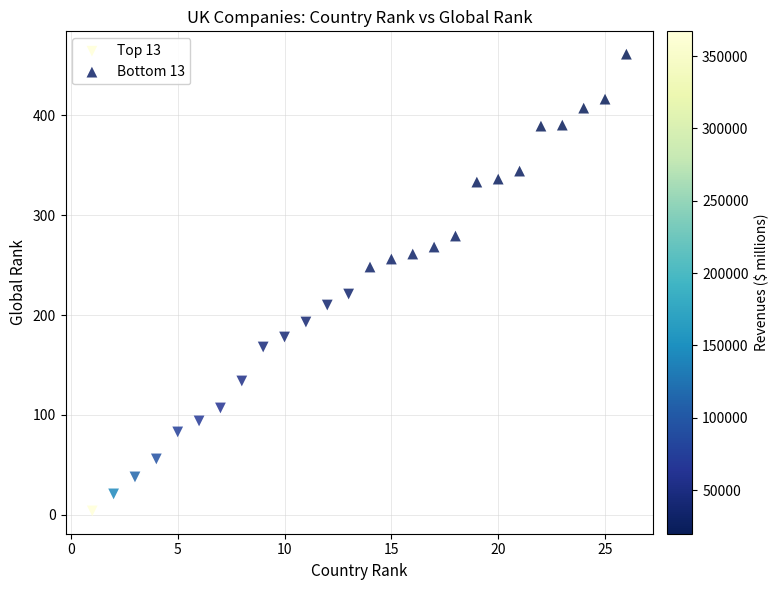

Which series contains the highest Y value?

Bottom 13